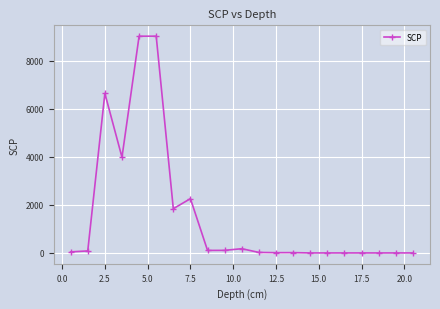

True or false: there are more than 1 points higher than both neighbors.

True